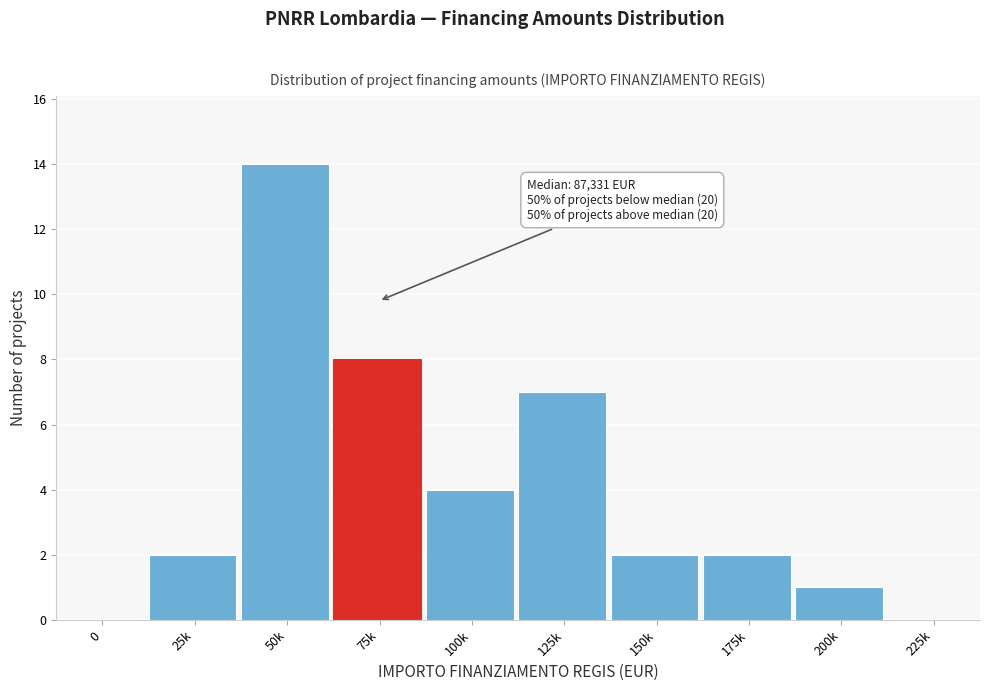

Reading left to right, what are all the values shown in this chart?

0=0	25k=2	50k=14	75k=8	100k=4	125k=7	150k=2	175k=2	200k=1	225k=0